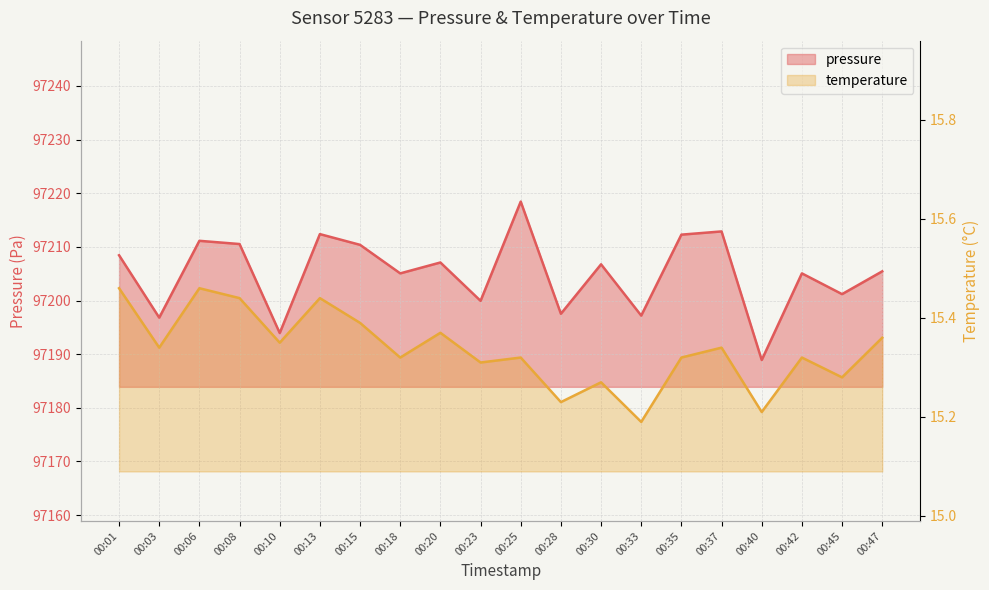

The pressure series shows 97197.2 at 00:33. True or false?

True